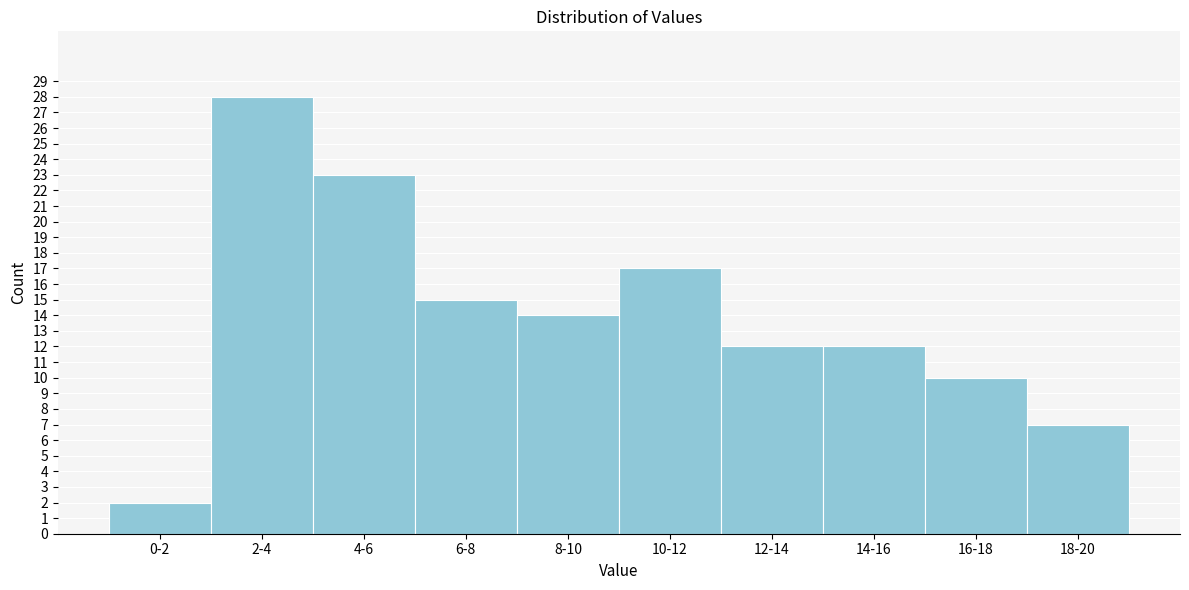

Reading right to left, what are all the values shown in this chart?

18-20=7	16-18=10	14-16=12	12-14=12	10-12=17	8-10=14	6-8=15	4-6=23	2-4=28	0-2=2